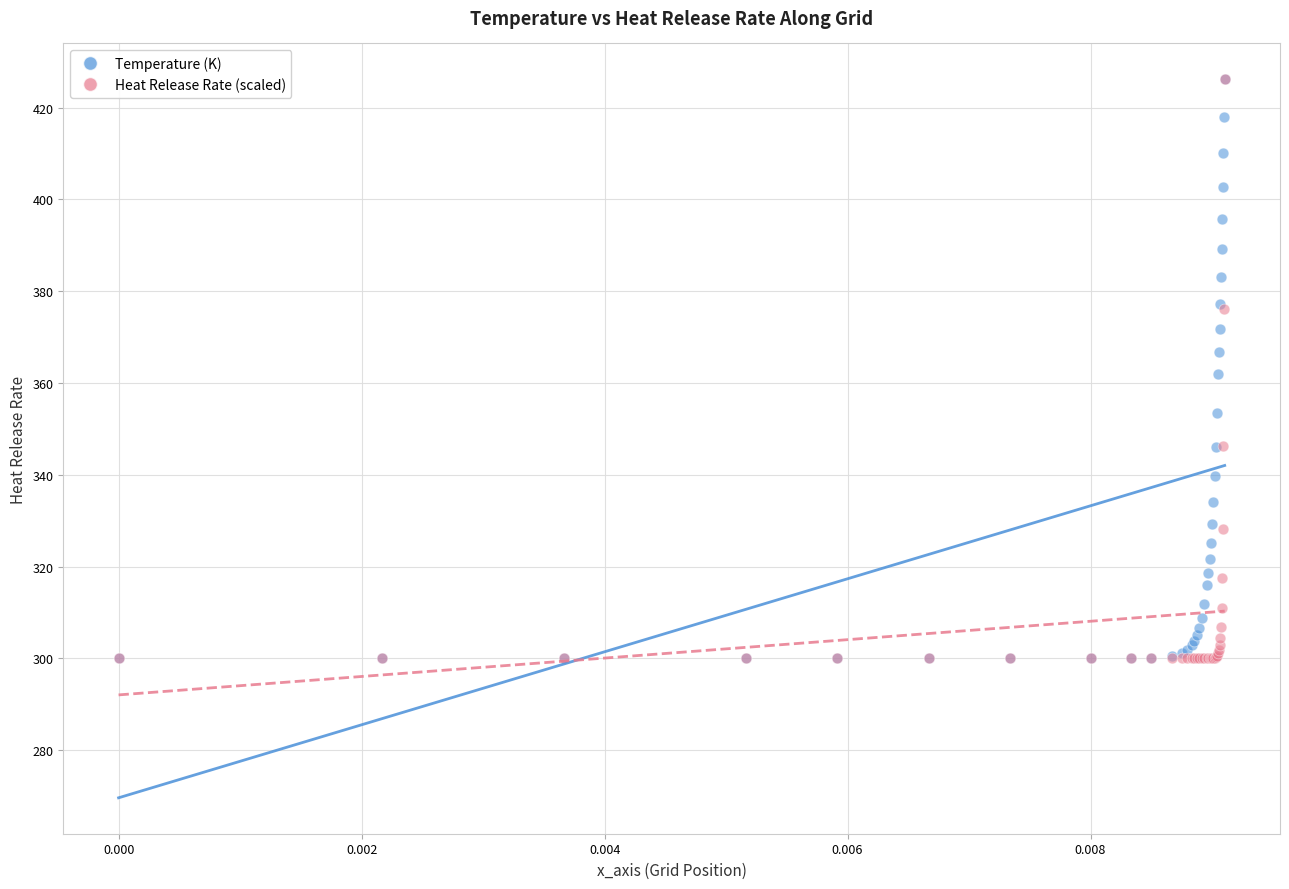

What are all the series names shown in the legend?

Temperature (K), Heat Release Rate (scaled)